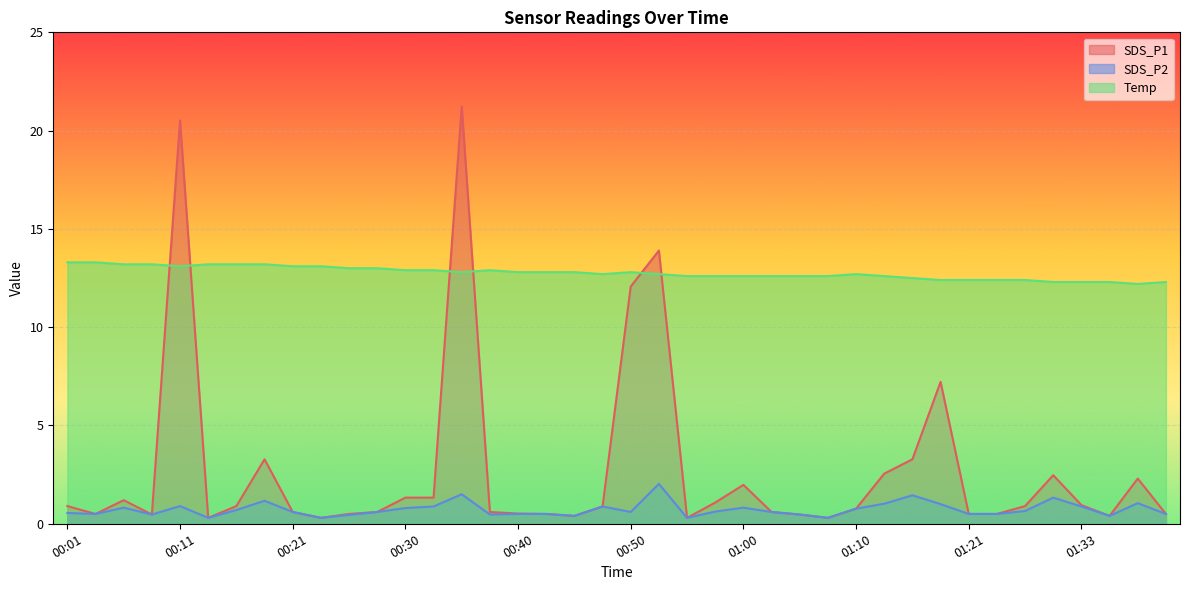

The Temp series shows 13.3 at 00:04. True or false?

True